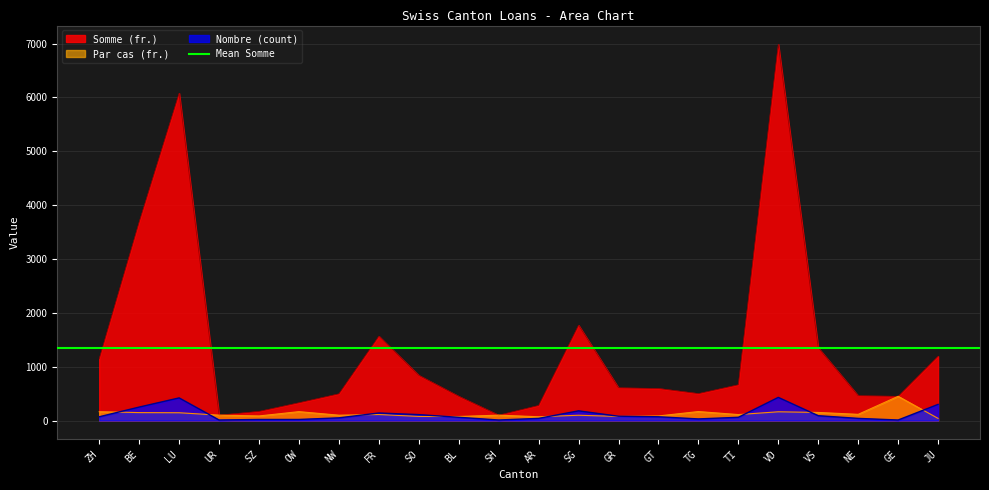

What position from the left is JU?

22